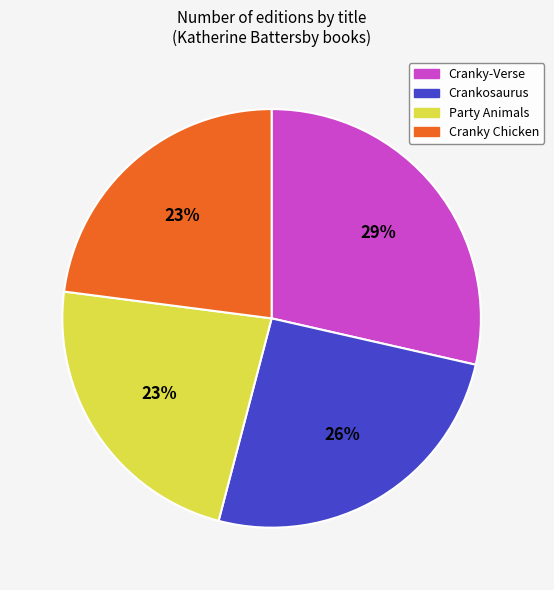

What percentage is the Party Animals slice, to the nearest percent?

23%